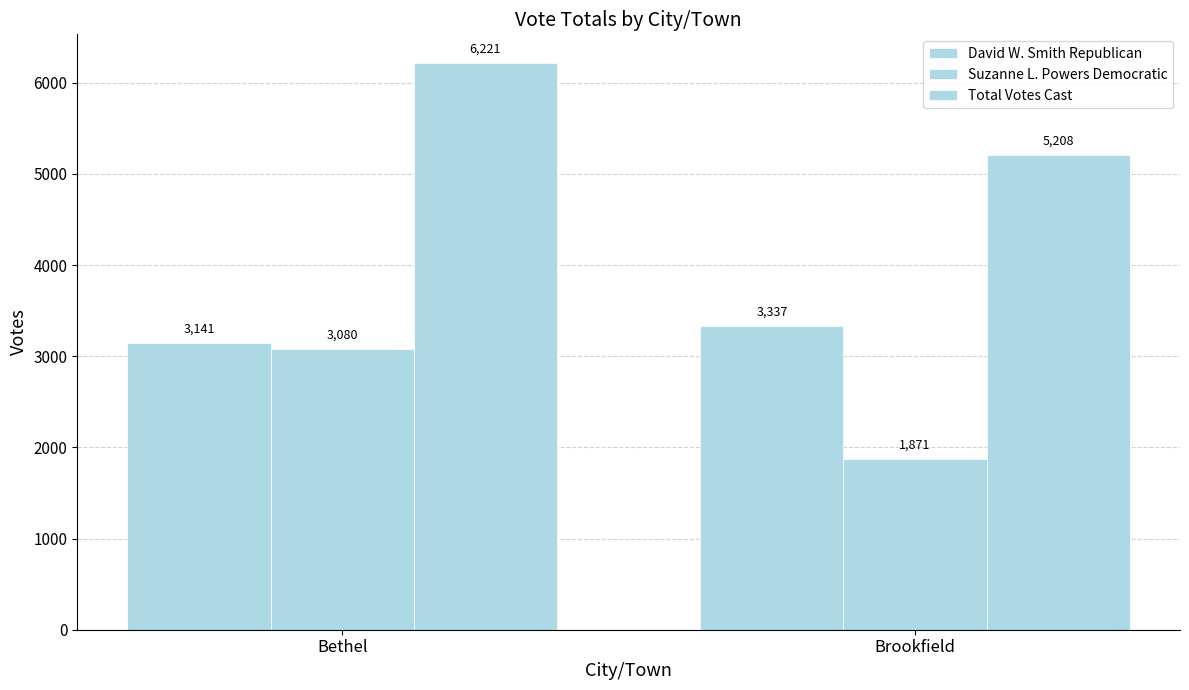

Rank the categories by David W. Smith Republican value from highest to lowest.

Brookfield, Bethel